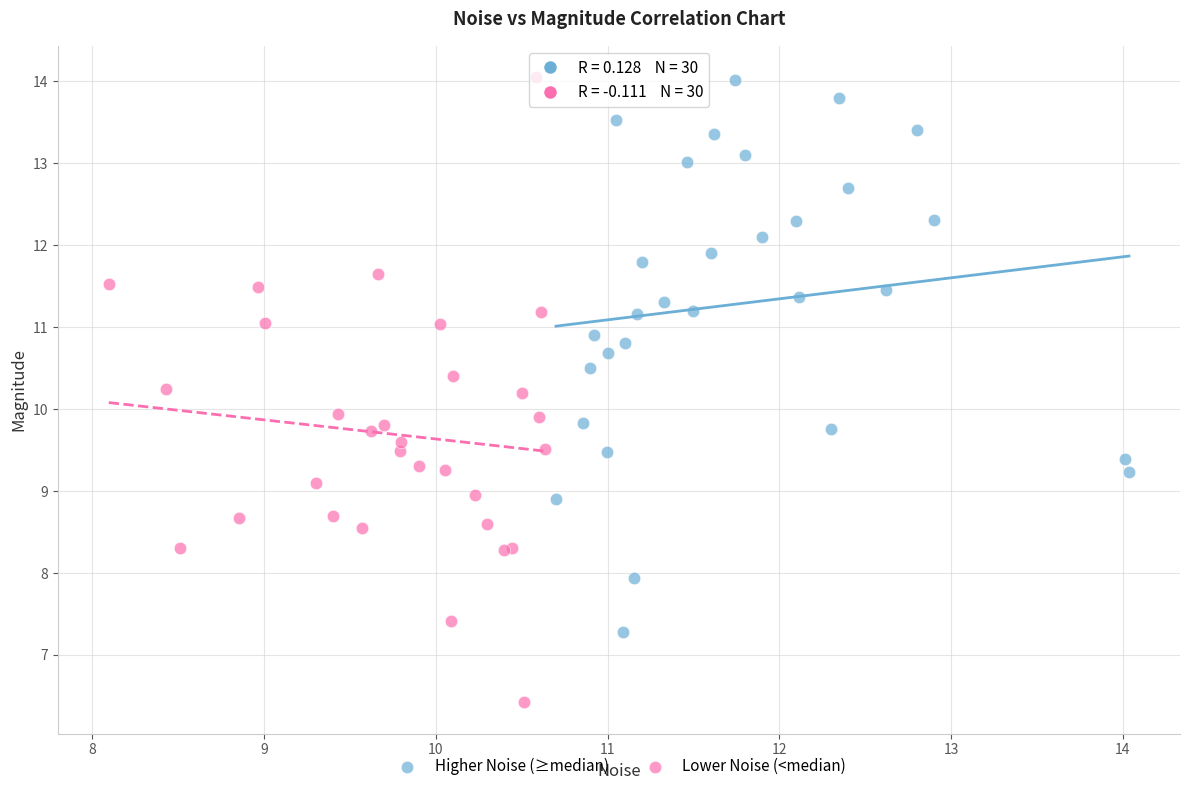

Which series contains the lowest Y value?

Lower Noise (<median)